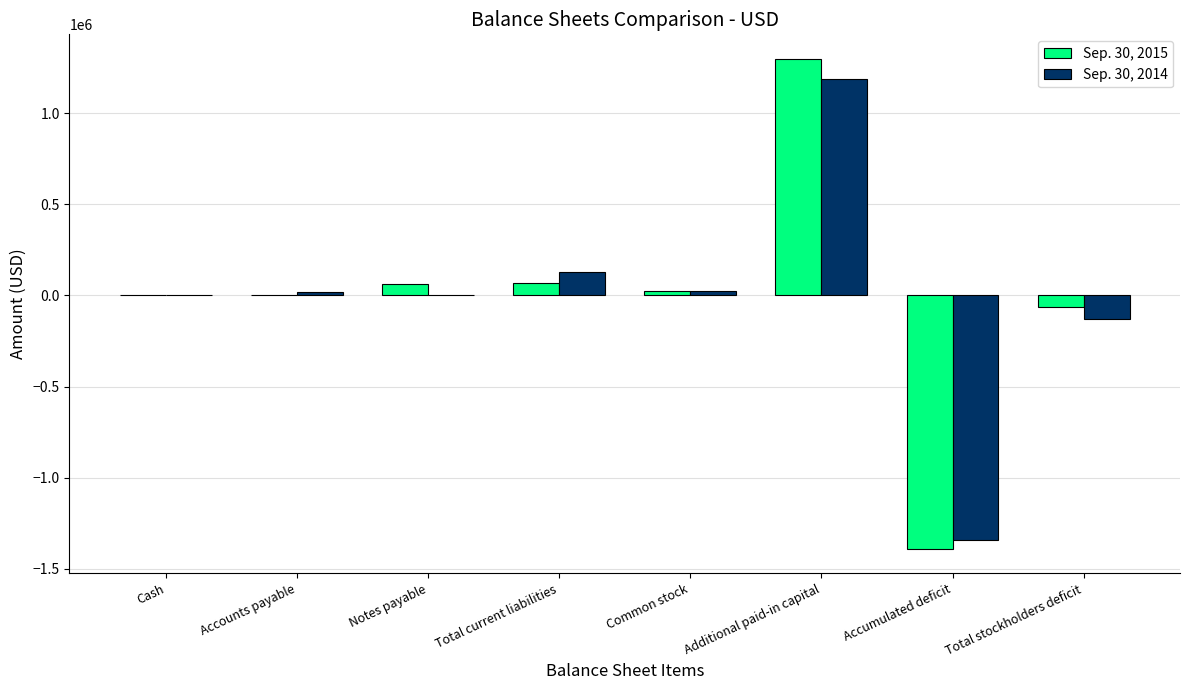

Is it true that Sep. 30, 2014 equals 1185356 at Additional paid-in capital?

True